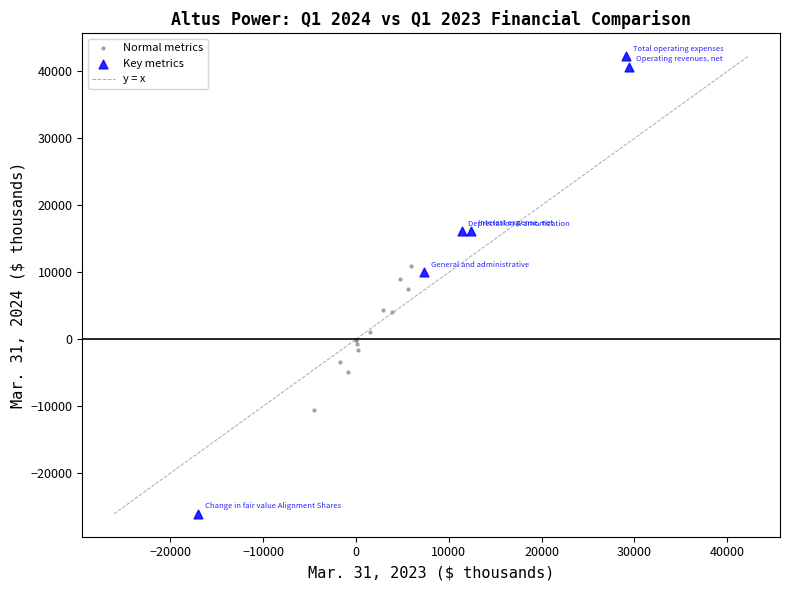

Which series reaches the minimum Y coordinate?

Key metrics